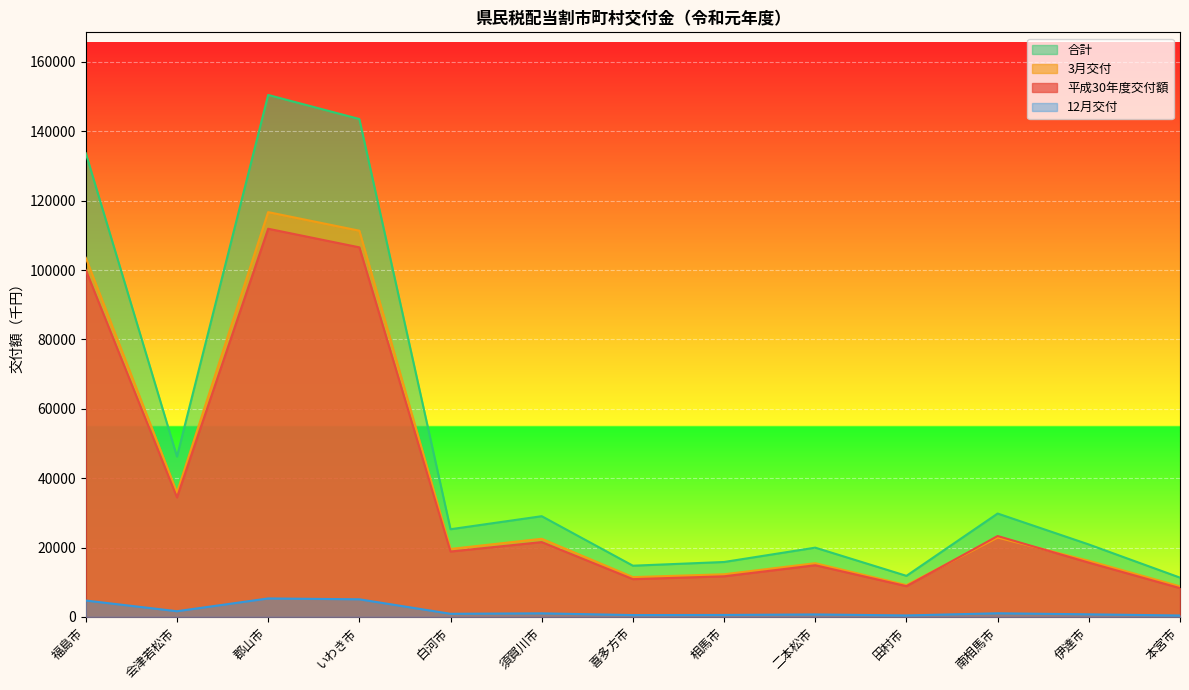

In 12月交付, how many points are lower than both neighbors (excluding endpoints)?

4